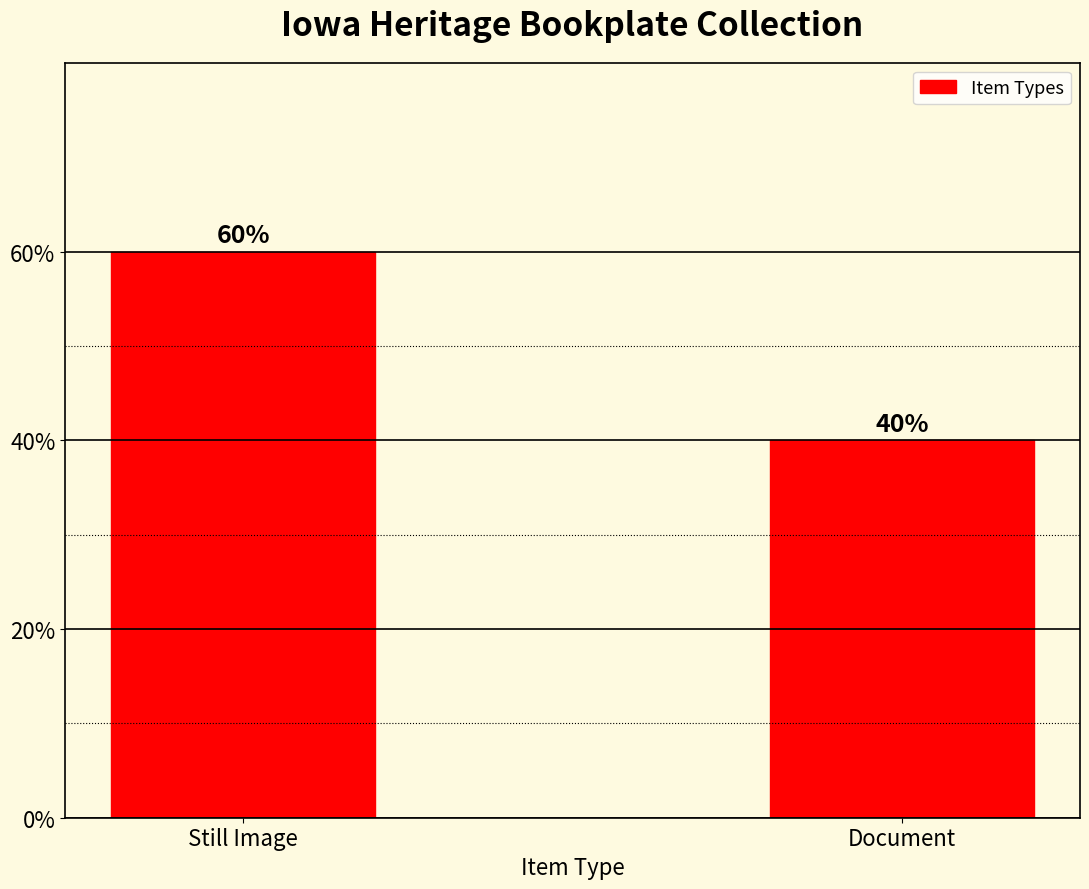

Approximately how many times larger is the value at Document compared to Still Image?

0.7